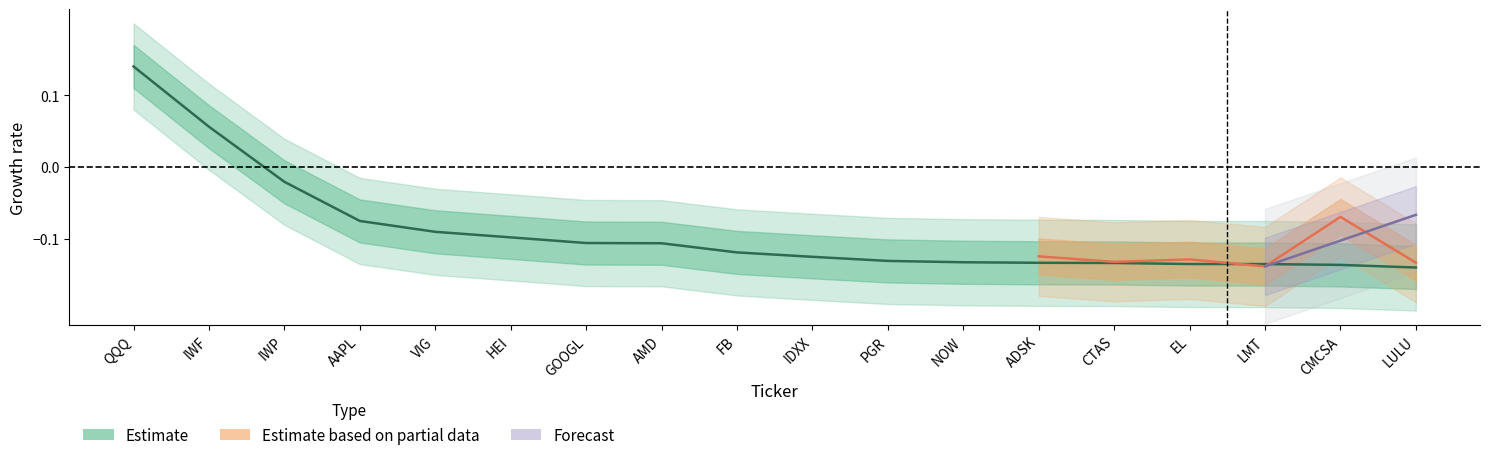

What is the change in value from IWF to CTAS?

-0.2